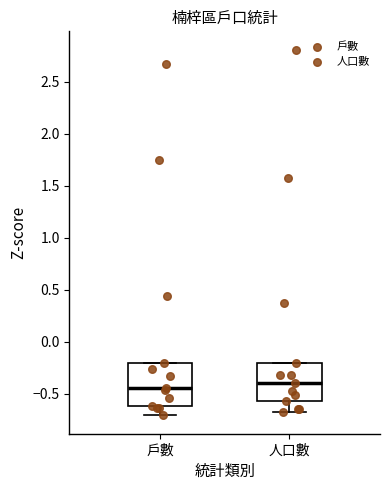

Reading left to right, read every box against the y-axis: the position of its median line, the range the box covers, and the ends of its whiskers. The values are not printed on the chart, so give them approximately, as read against the axis.

戶數: median -0.45, box -0.60 to -0.20, whiskers -0.70 to -0.20
人口數: median -0.40, box -0.55 to -0.20, whiskers -0.65 to -0.20